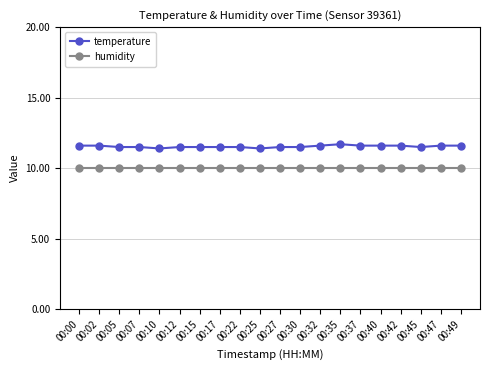

Reading left to right, transcribe all the data shown in this chart.

temperature: 11.6	11.6	11.5	11.5	11.4	11.5	11.5	11.5	11.5	11.4	11.5	11.5	11.6	11.7	11.6	11.6	11.6	11.5	11.6	11.6
humidity: 10.0	10.0	10.0	10.0	10.0	10.0	10.0	10.0	10.0	10.0	10.0	10.0	10.0	10.0	10.0	10.0	10.0	10.0	10.0	10.0